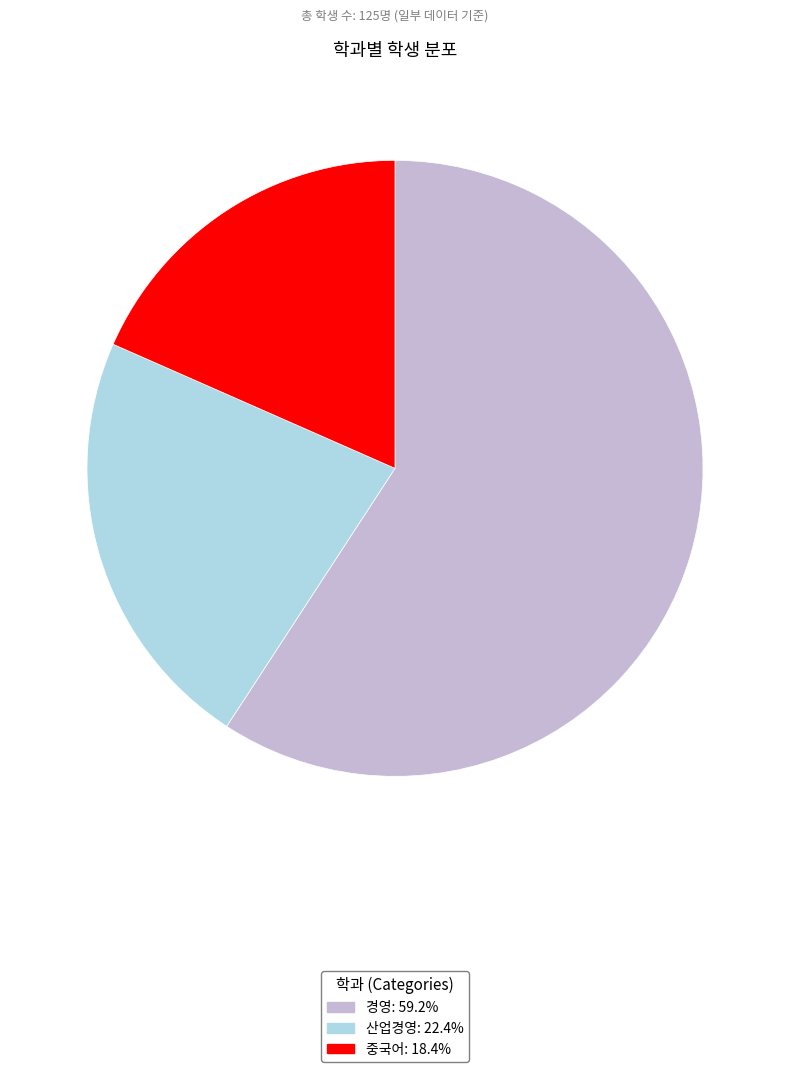

The 경영 slice represents 67% of the pie. True or false?

False